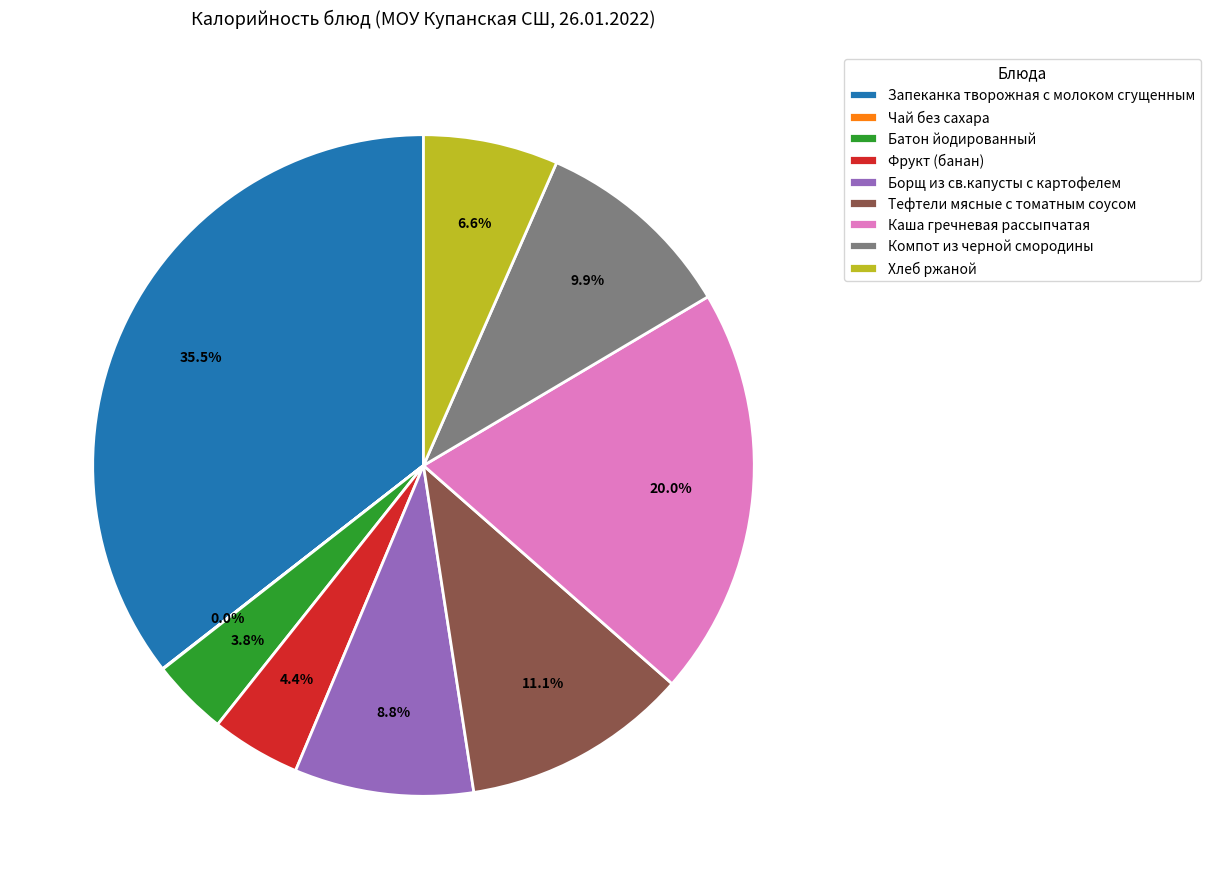

Does Хлеб ржаной account for over 50% of the chart?

No